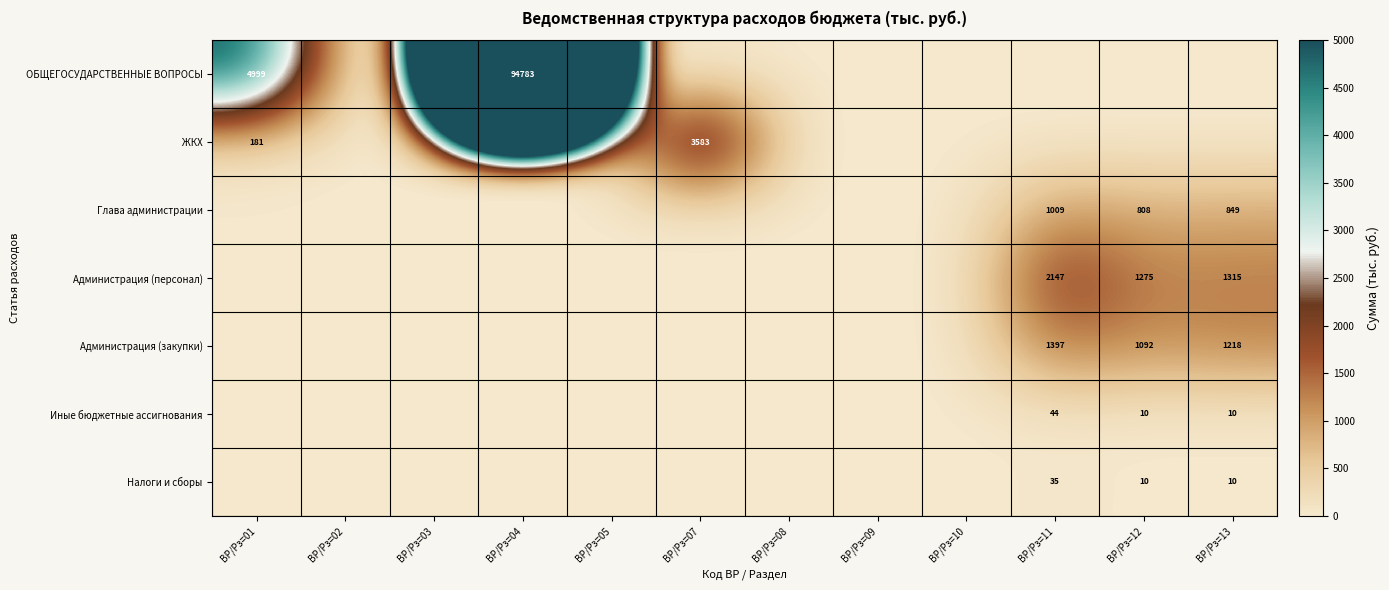

Is it true that Глава администрации equals 808 at ВР/Рз=12?

True